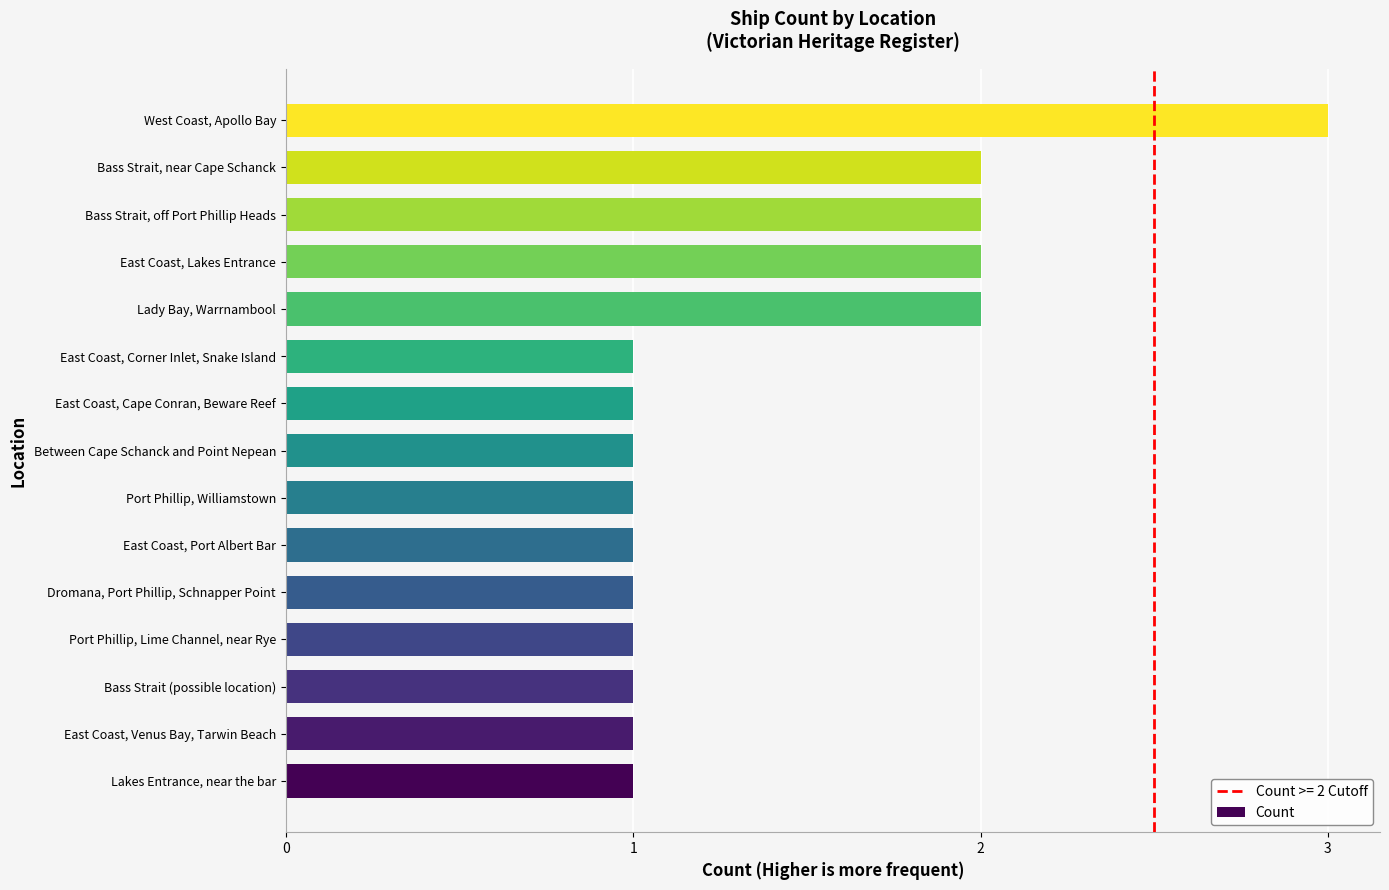

Does the chart contain stacked bars?

No